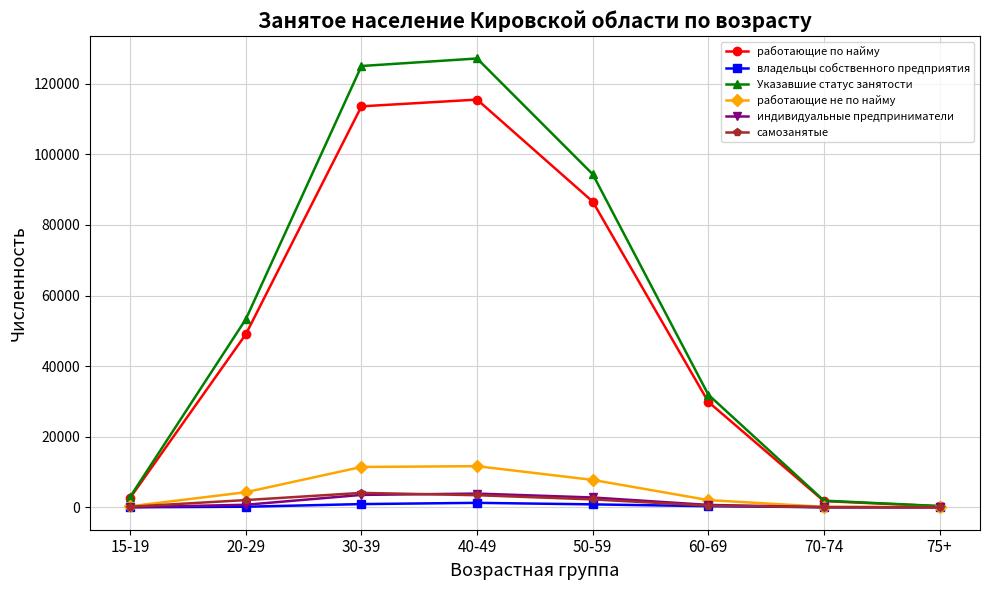

Between 40-49 and 50-59, which series saw the biggest shift?

Указавшие статус занятости